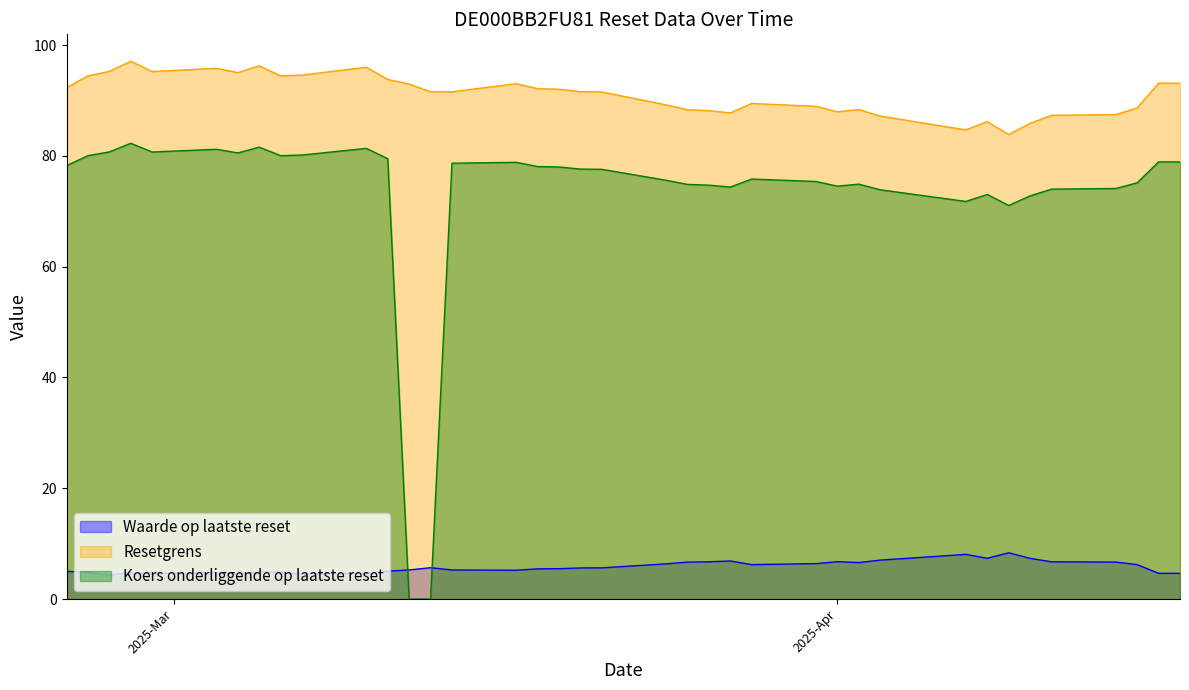

Is it true that Koers onderliggende op laatste reset equals 78.9 at 0?

True